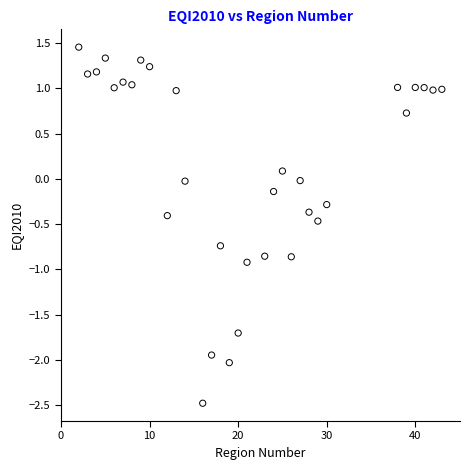

What is the range of X values (max minus min)?

41.0